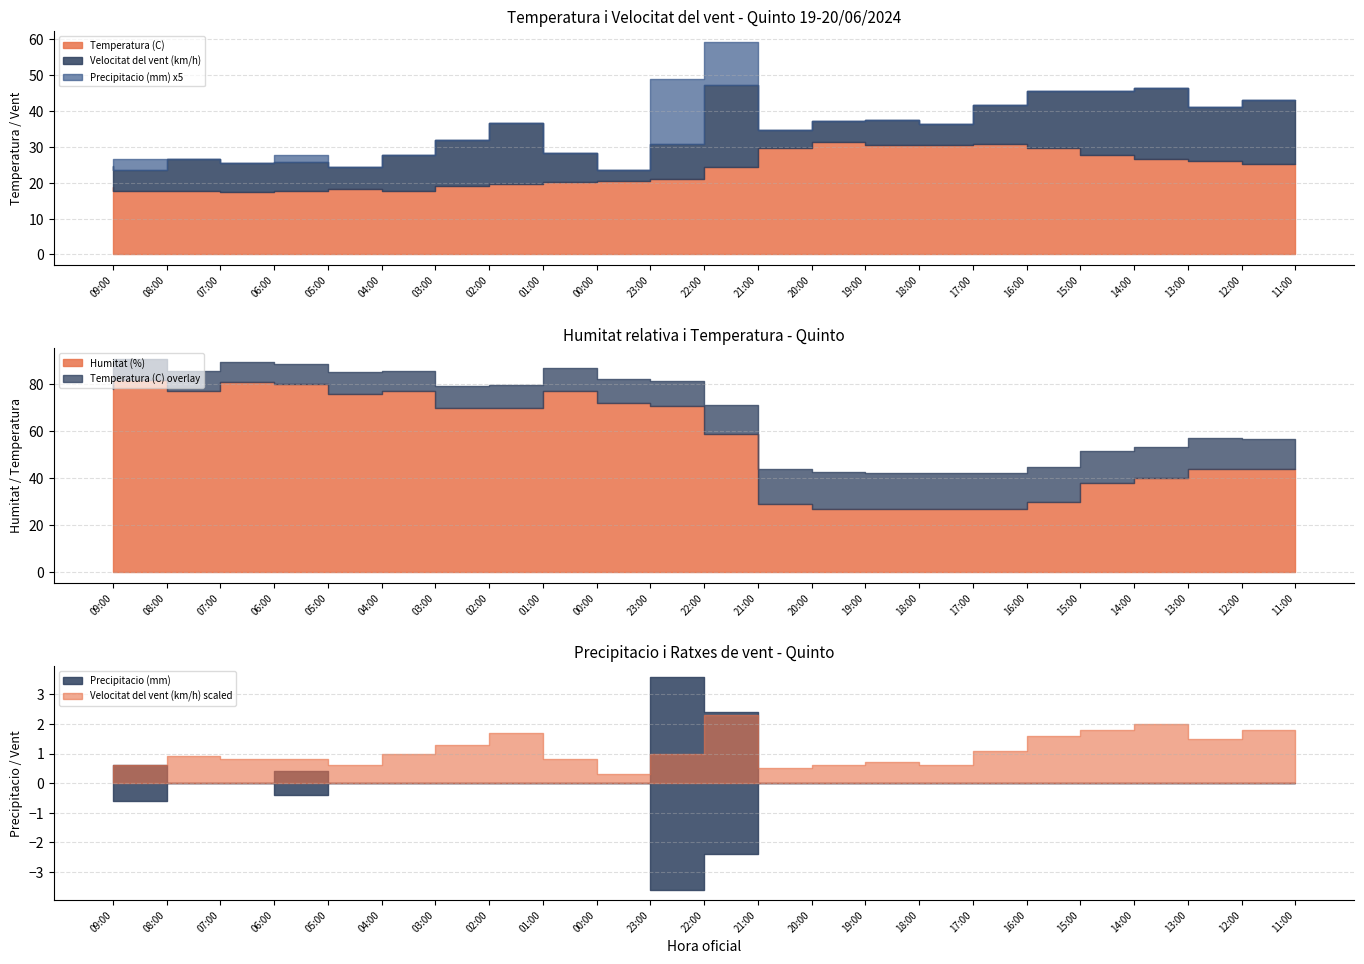

Which series has the largest total across all categories?

Humitat (%)